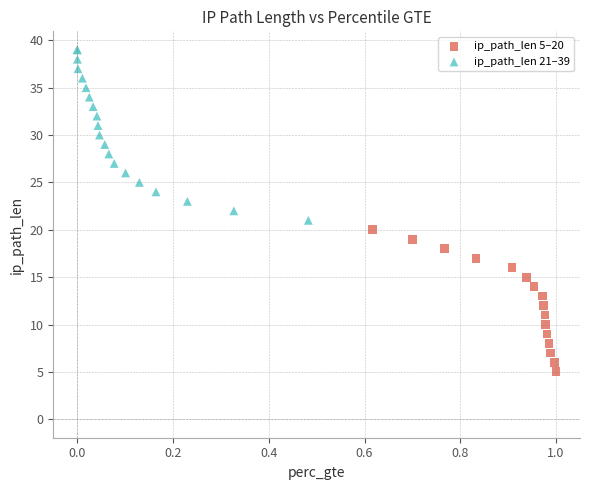

Which series contains the highest Y value?

ip_path_len 21–39